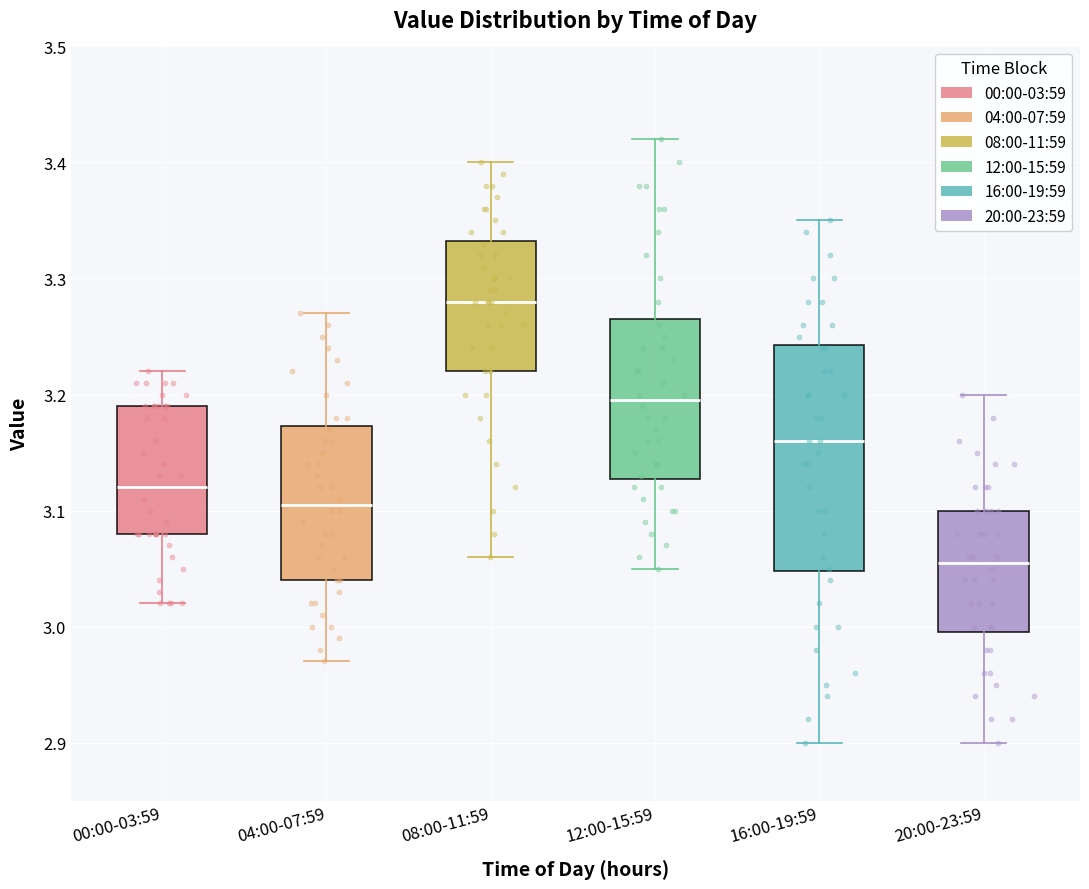

Where does the lower whisker of the box for 00:00-03:59 end on the y-axis? The values are not printed on the chart, so give them approximately, as read against the axis.

3.02